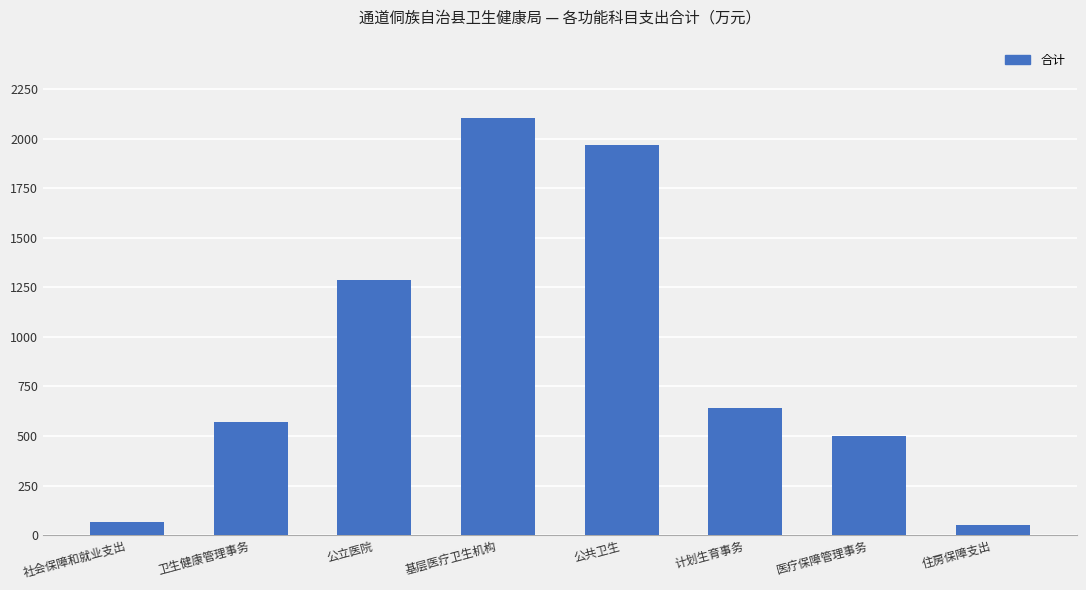

What is the average value?

899.0